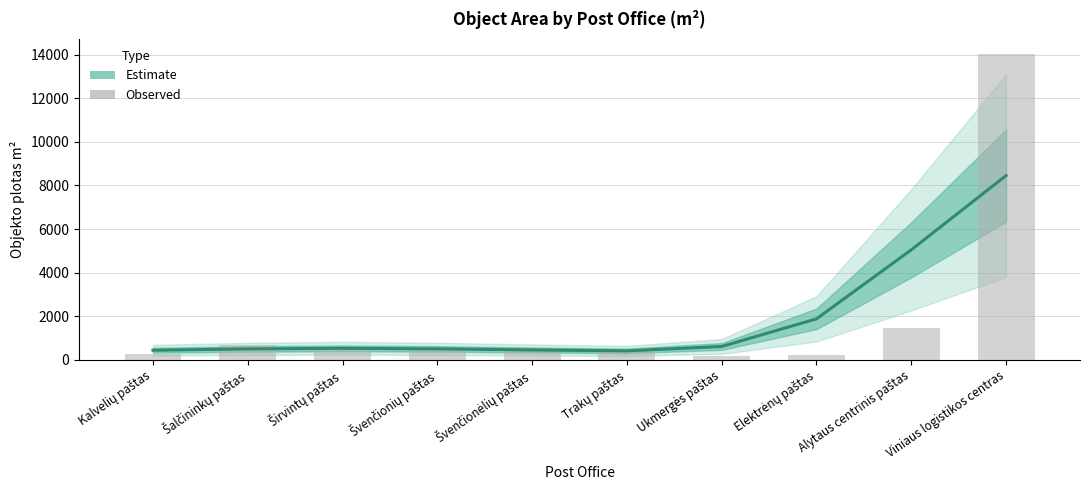

Reading left to right, transcribe all the data shown in this chart.

Estimate (centre): 446.6	507.4	535.1	510.0	460.0	418.1	619.4	1885.8	5049.4	8452.4
Observed: 296.3	689.2	514.4	550.3	431.8	479.6	185.0	231.8	1489.1	14017.0